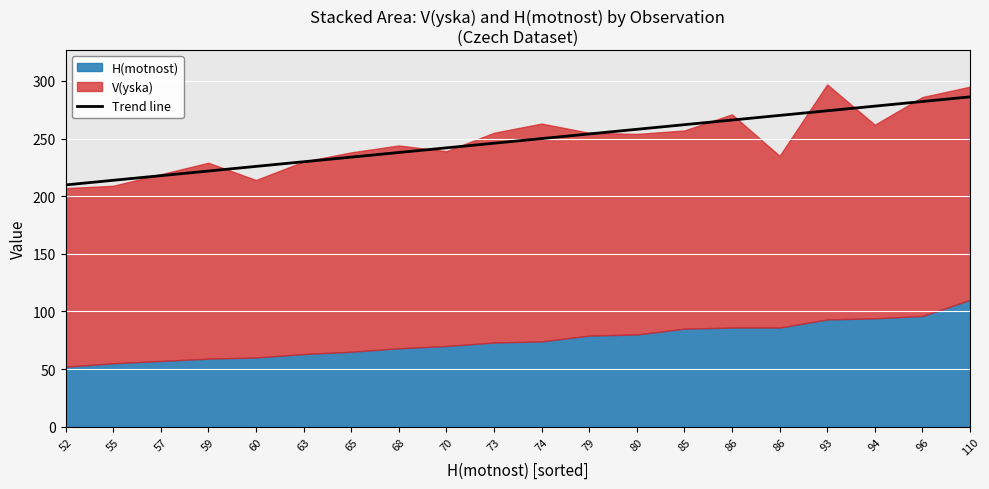

Reading left to right, list all the values displayed in this chart.

52=209.7	55=213.8	57=217.8	59=221.8	60=225.8	63=229.9	65=233.9	68=237.9	70=241.9	73=245.9	74=250.0	79=254.0	80=258.0	85=262.0	86=266.0	86=270.1	93=274.1	94=278.1	96=282.1	110=286.2